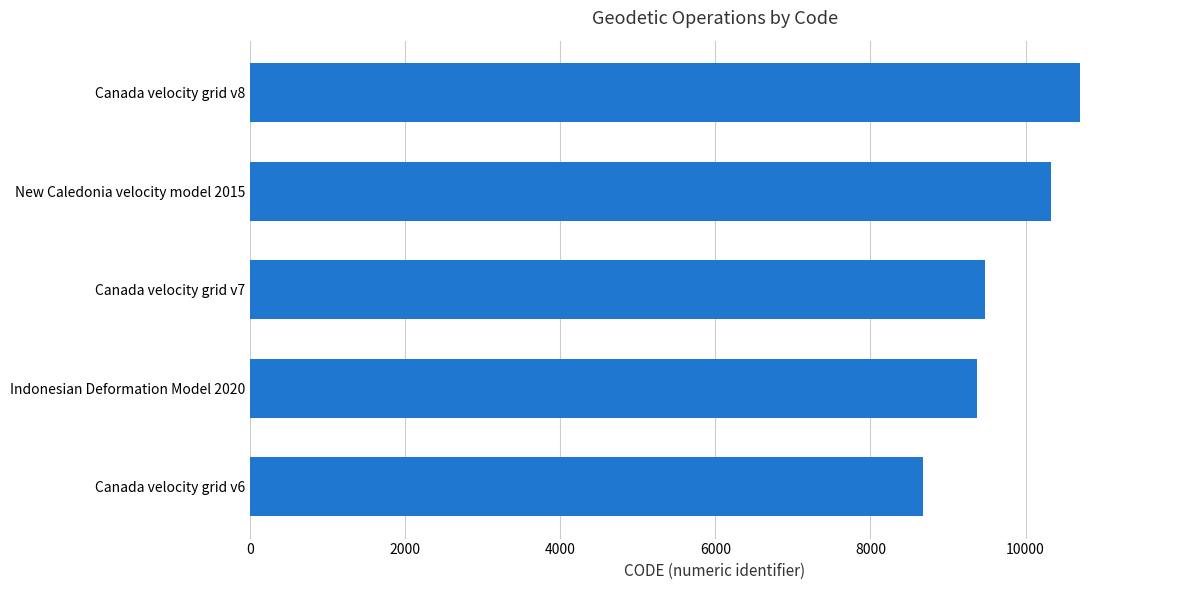

Is it true that the value at Canada velocity grid v8 is 5452?

False